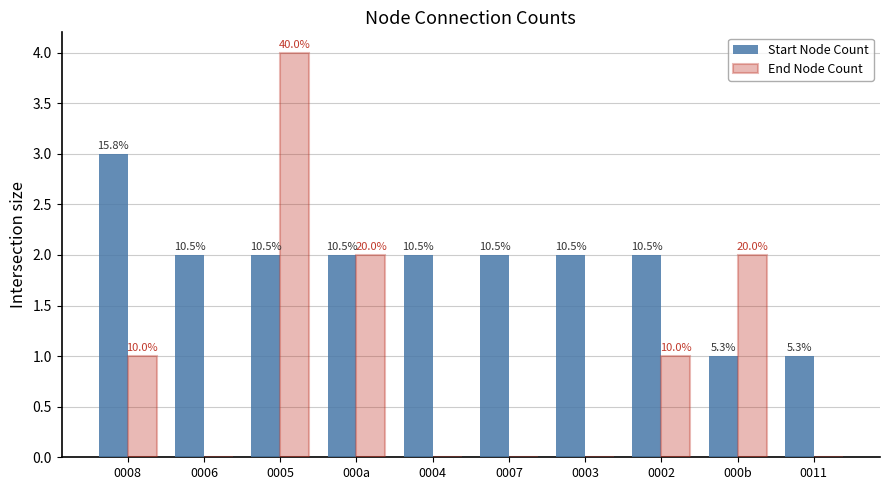

Reading right to left, extract all data points from this chart.

Start Node Count: 1	1	2	2	2	2	2	2	2	3
End Node Count: 0	2	1	0	0	0	2	4	0	1